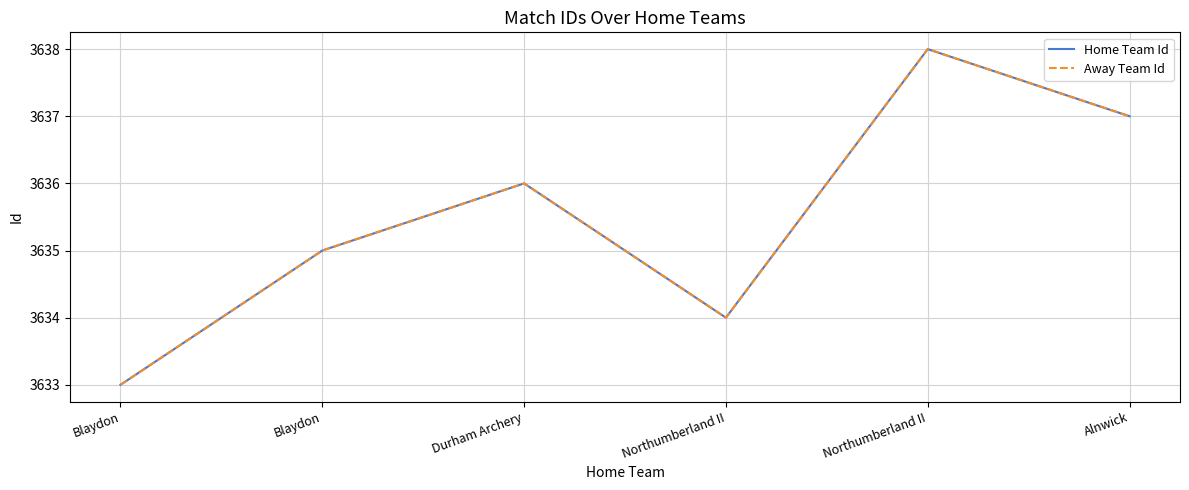

What is the sum of the Home Team Id values at Blaydon and Durham Archery?

7271